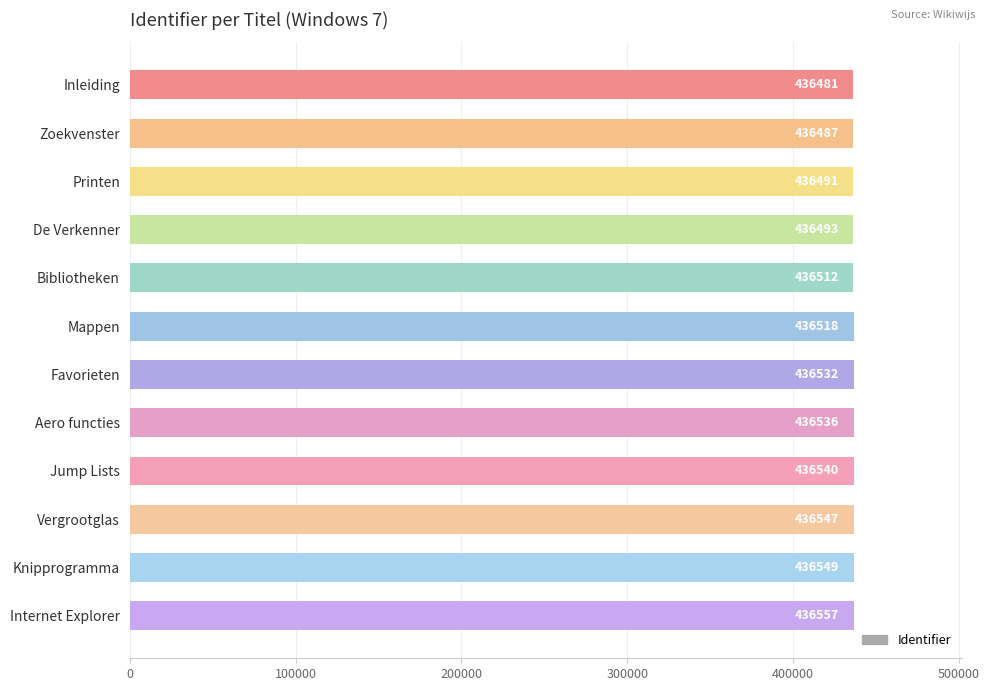

What is the label of the 6th bar from the bottom?

Favorieten